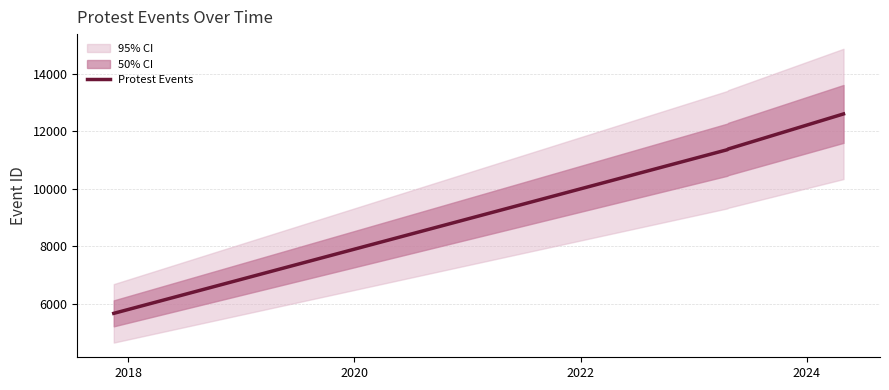

True or false: Protest Events has more than 1 points higher than both neighbors.

False